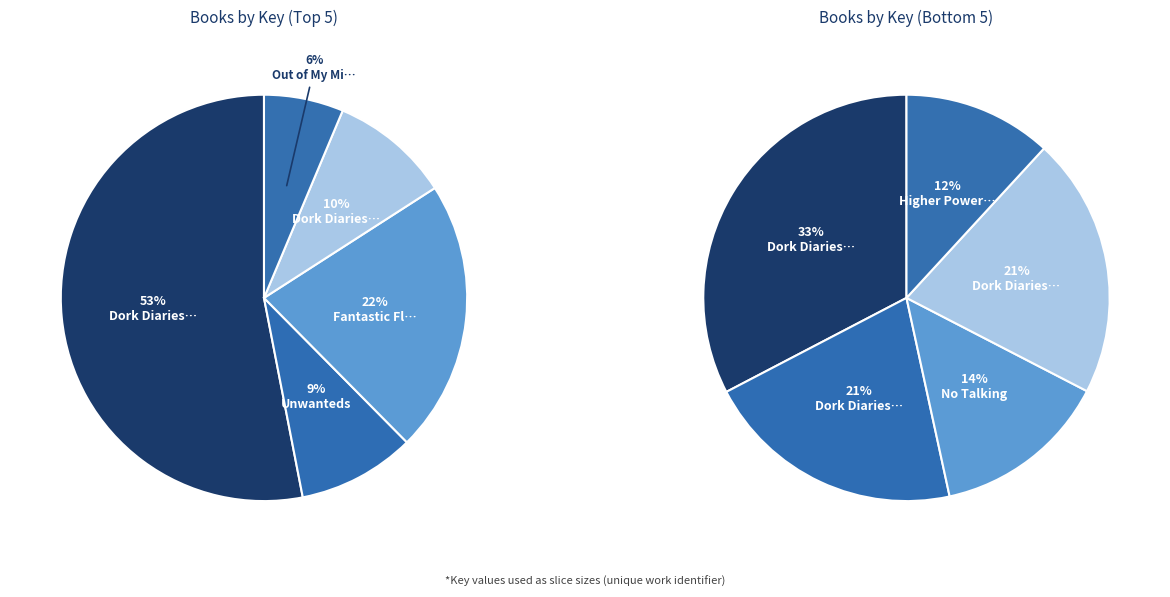

What portion of the pie excludes Dork Diaries 5?

59.7%